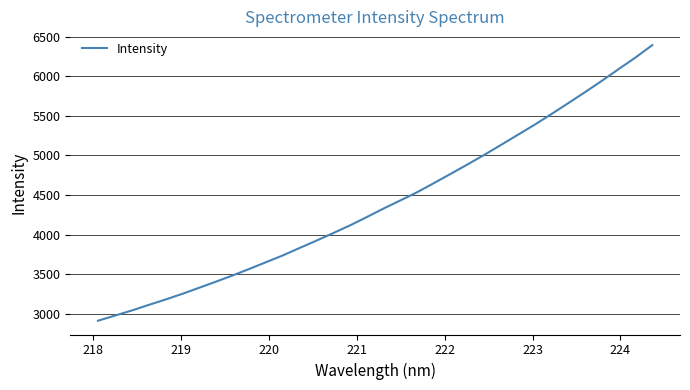

What is the difference between the maximum and minimum values?

3479.9